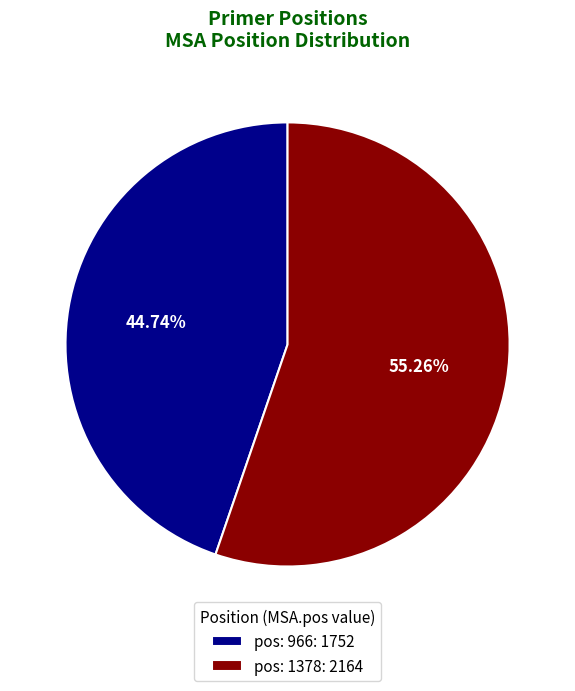

What is the total percentage of pos: 1378 and pos: 966?

100.0%